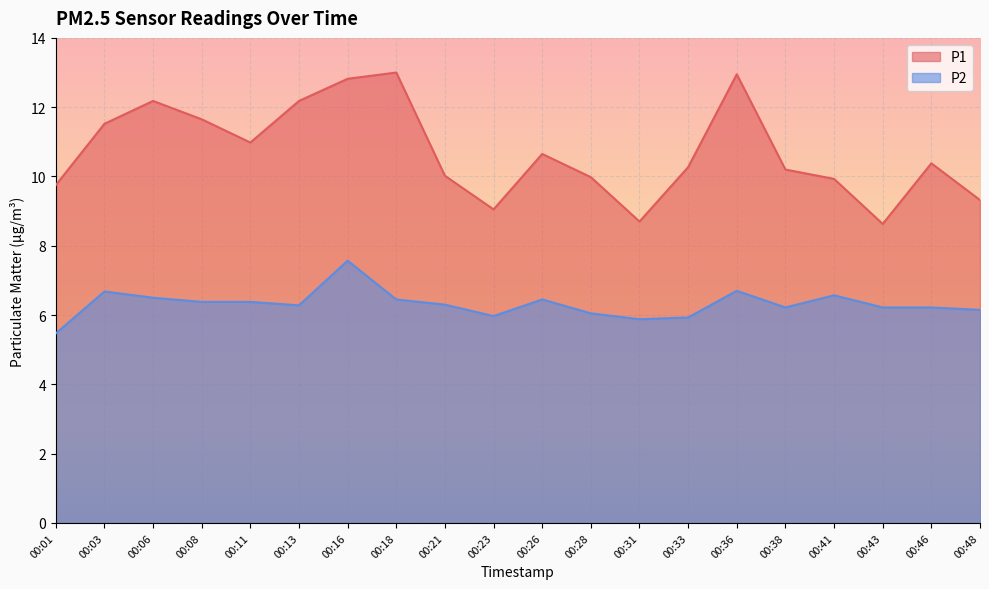

List the series in order of their overall mean, highest first.

P1, P2